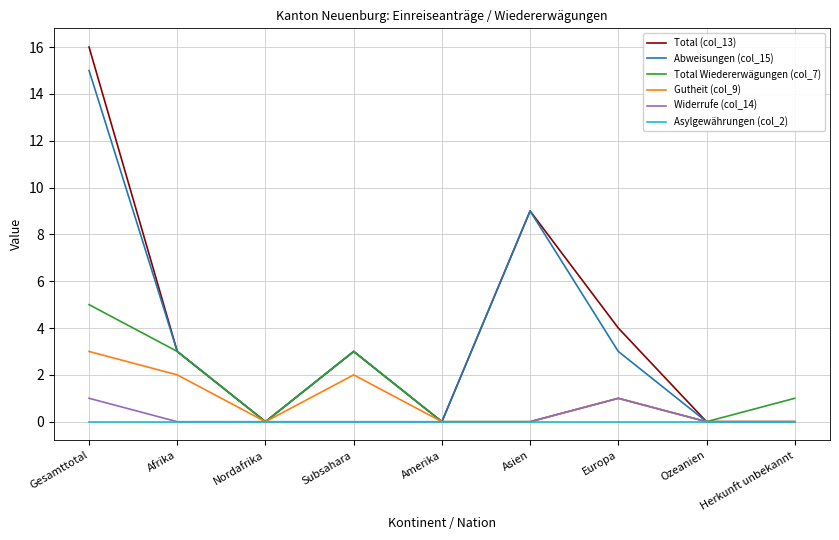

Which series has the largest range (max minus min)?

Total (col_13)